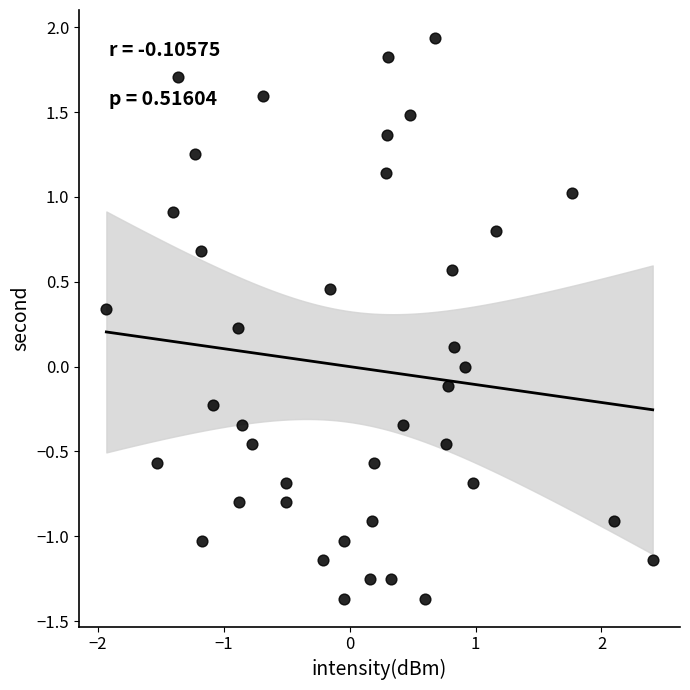

What is the range of X values (max minus min)?

4.3